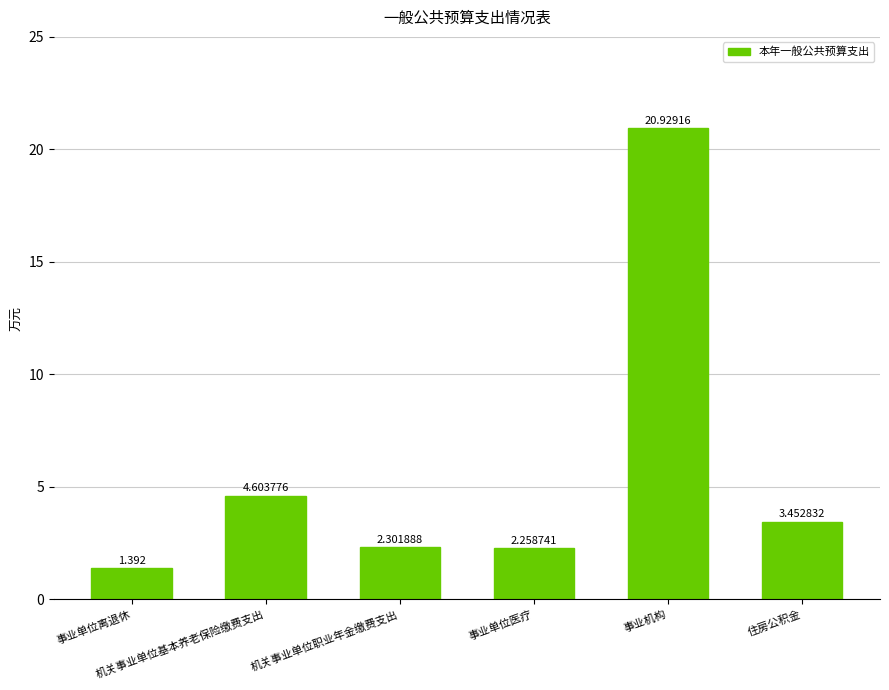

Which category has the highest value across all series?

事业机构